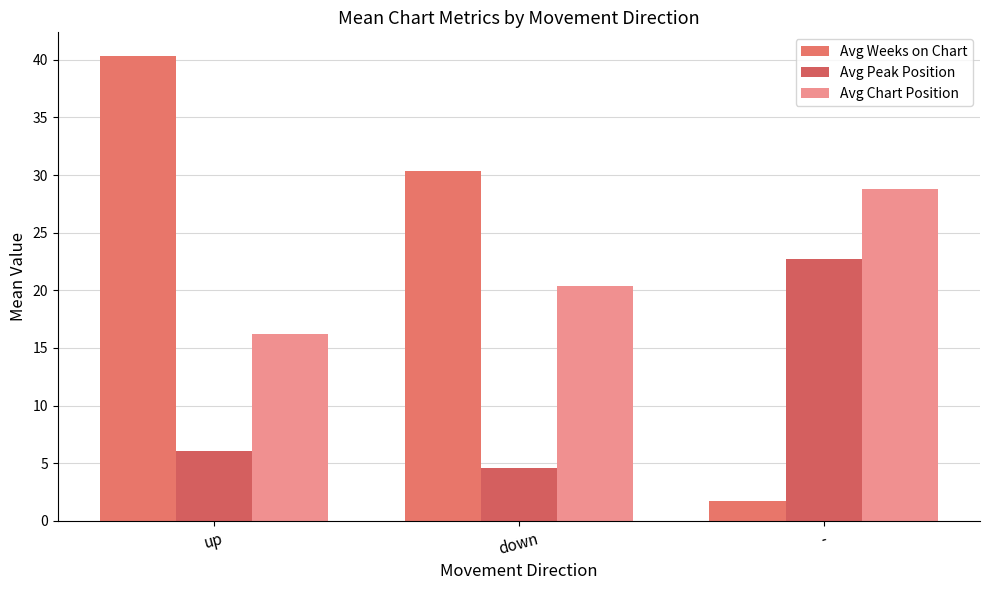

Rank the series by their maximum value, from lowest to highest.

Avg Peak Position, Avg Chart Position, Avg Weeks on Chart